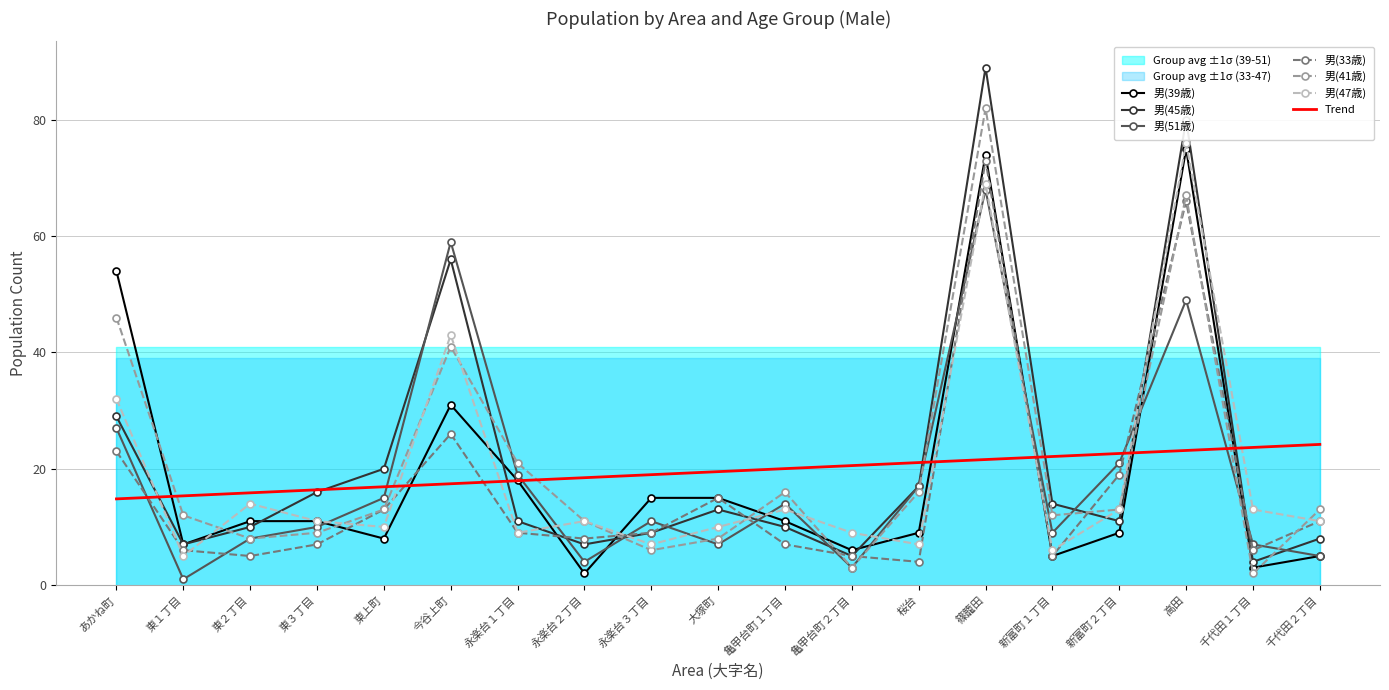

What is the label of the 15th point from the left?

新富町１丁目